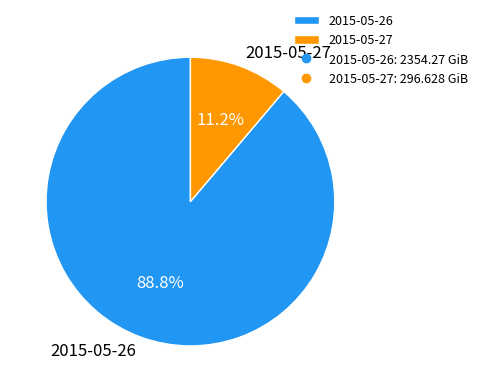

How much of the chart is everything except 2015-05-26?

11.2%